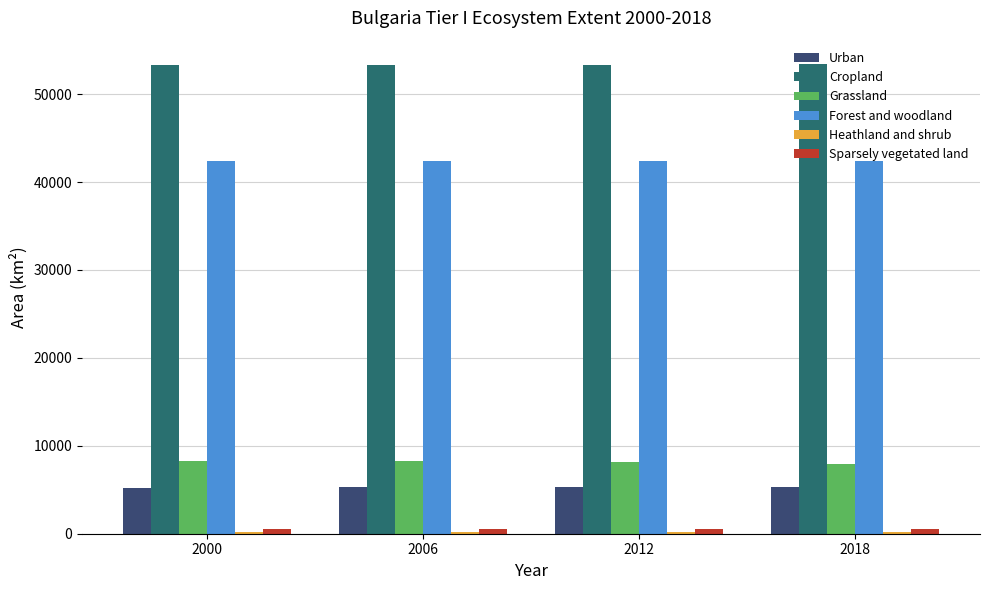

What is the sum of all Forest and woodland values?

169572.5